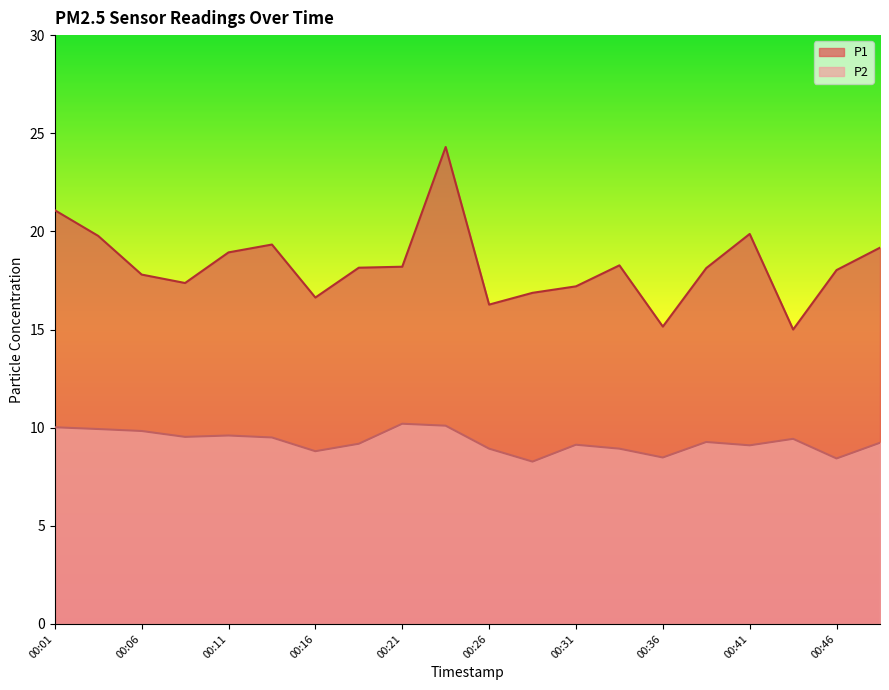

Where does the P2 series first go above 9?

00:01